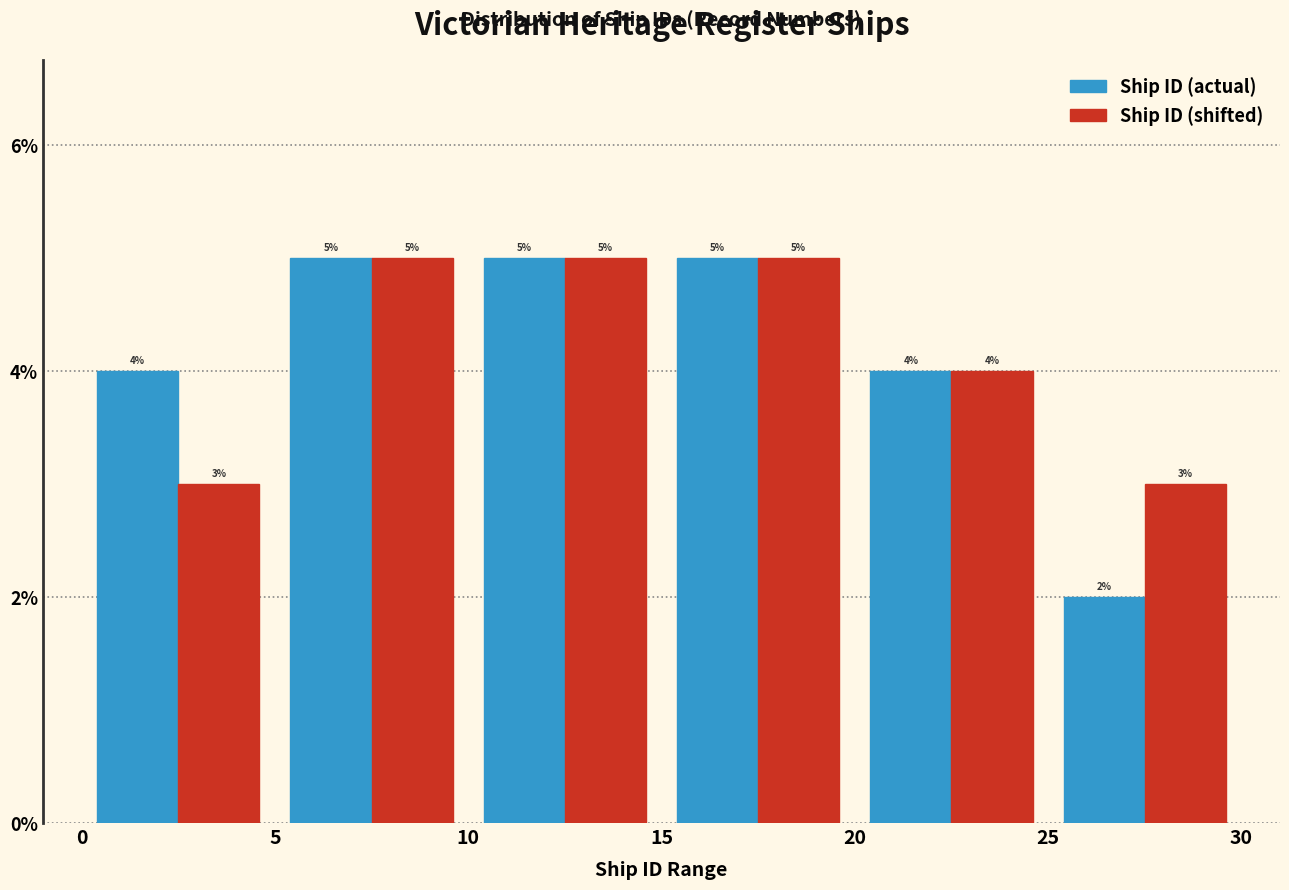

Reading left to right, transcribe this chart: for each range on the x-axis, give the height of each series' bar.

0 to 5: Ship ID (actual)=4	Ship ID (shifted)=3
5 to 10: Ship ID (actual)=5	Ship ID (shifted)=5
10 to 15: Ship ID (actual)=5	Ship ID (shifted)=5
15 to 20: Ship ID (actual)=5	Ship ID (shifted)=5
20 to 25: Ship ID (actual)=4	Ship ID (shifted)=4
25 to 30: Ship ID (actual)=2	Ship ID (shifted)=3